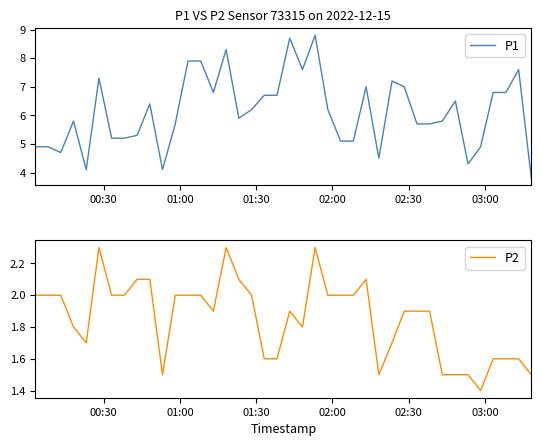

The value of P2 at 25 is 3.3. True or false?

False